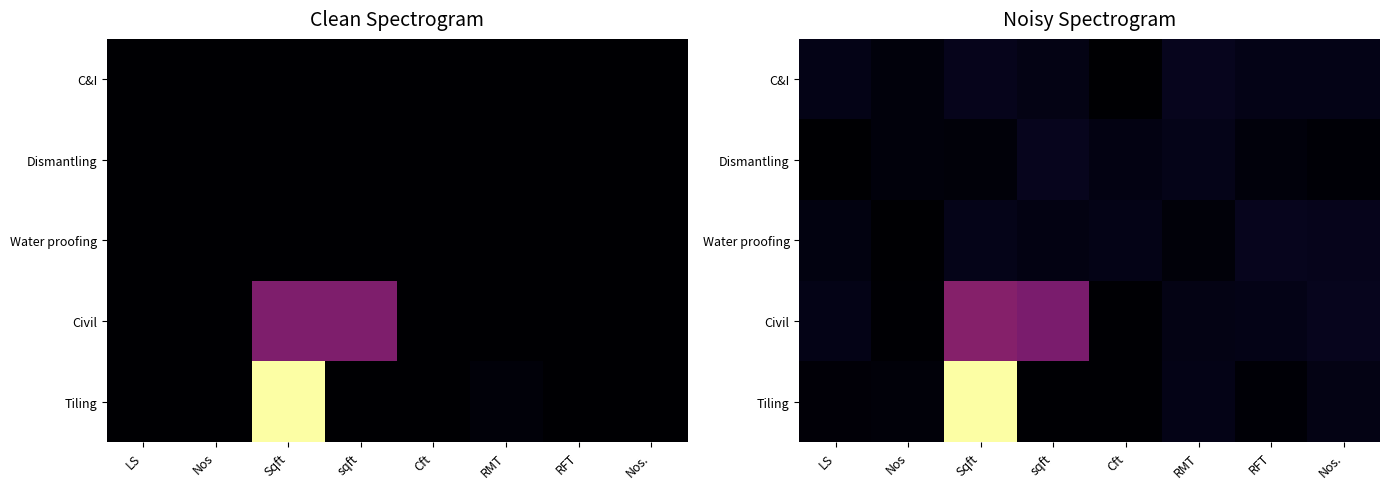

Which has a higher value, Nos or RMT?

RMT